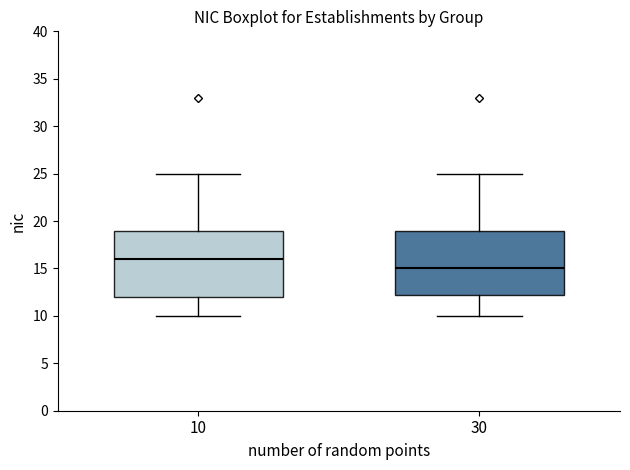

Reading left to right, transcribe this box plot: for each box, give where its median line is, the range the box spans, and where its two whiskers end, as read against the y-axis. The values are not printed on the chart, so give them approximately, as read against the axis.

10: median 16.0, box 12.0 to 19.0, whiskers 10.0 to 25.0
30: median 15.0, box 12.5 to 19.0, whiskers 10.0 to 25.0